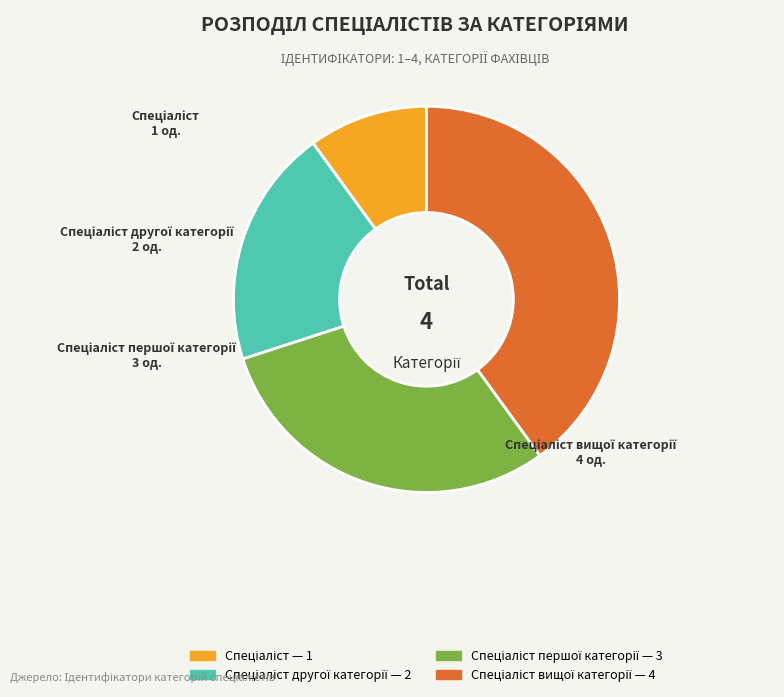

Is there any slice that represents more than half of the pie?

No